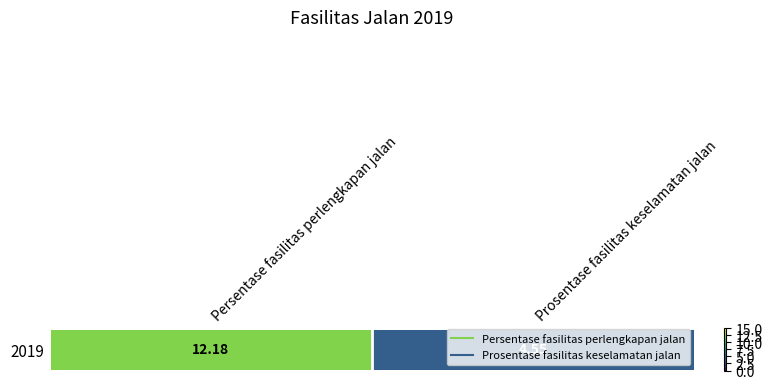

Between Prosentase fasilitas keselamatan jalan and Persentase fasilitas perlengkapan jalan, which is larger?

Persentase fasilitas perlengkapan jalan